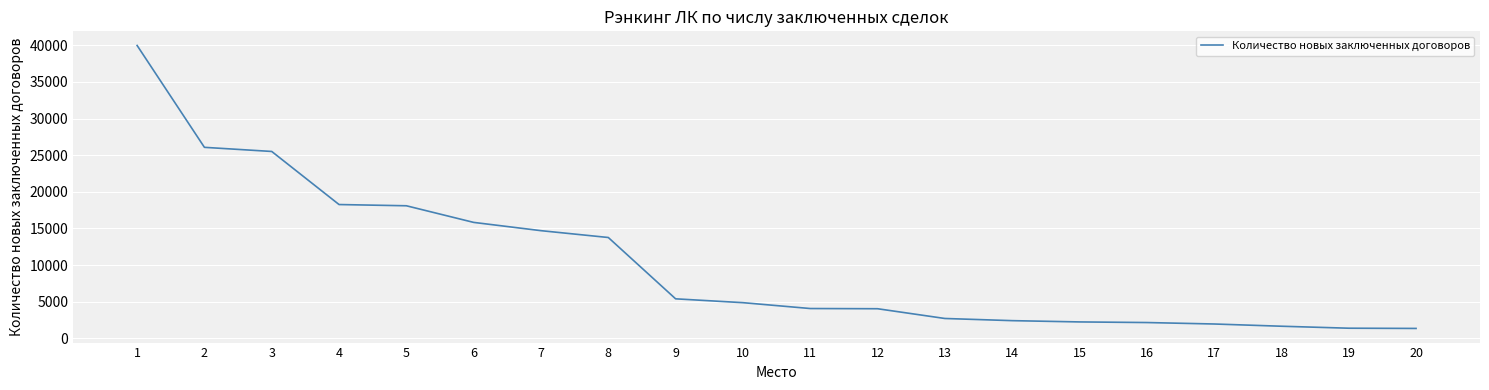

Does the chart have visible grid lines?

Yes